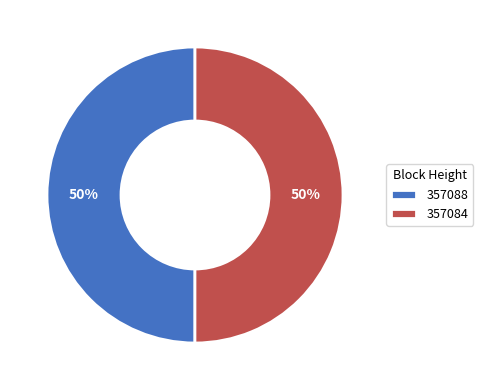

Is it true that 357088 is 50% of the pie?

True